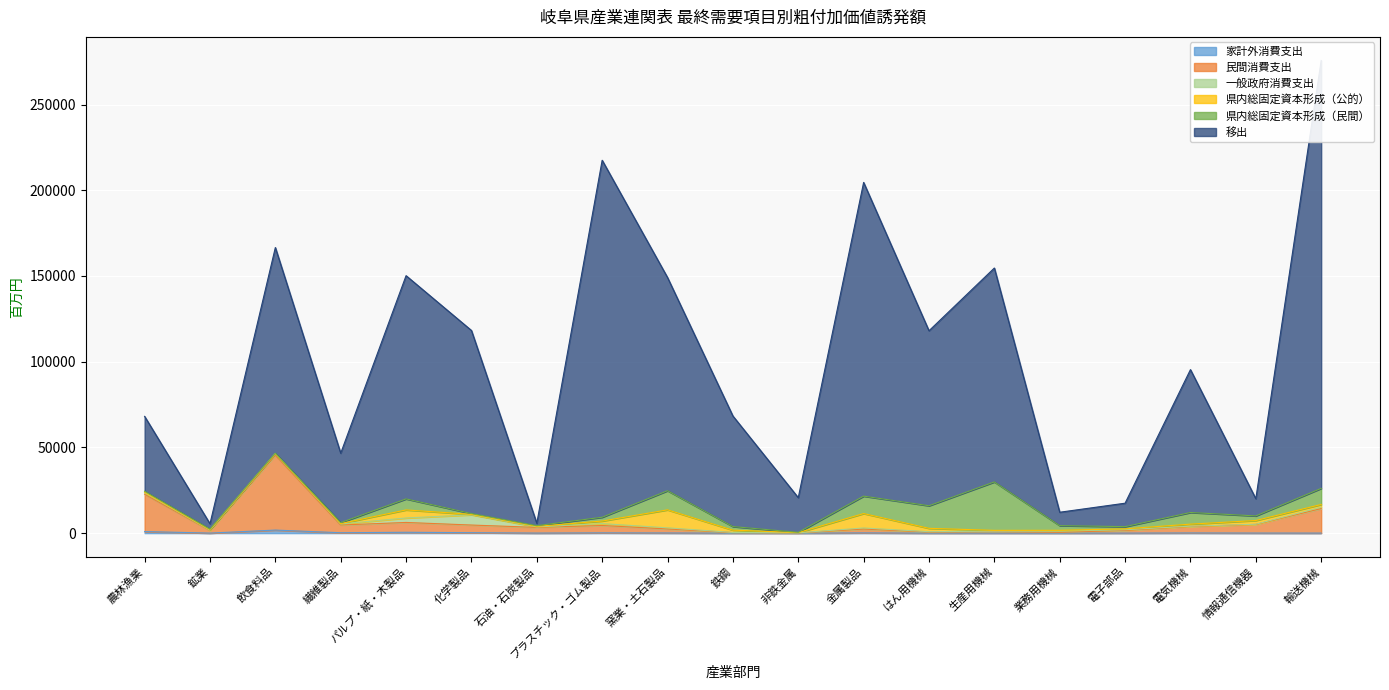

True or false: 移出 has a value of 12187.8 at 業務用機械.

True